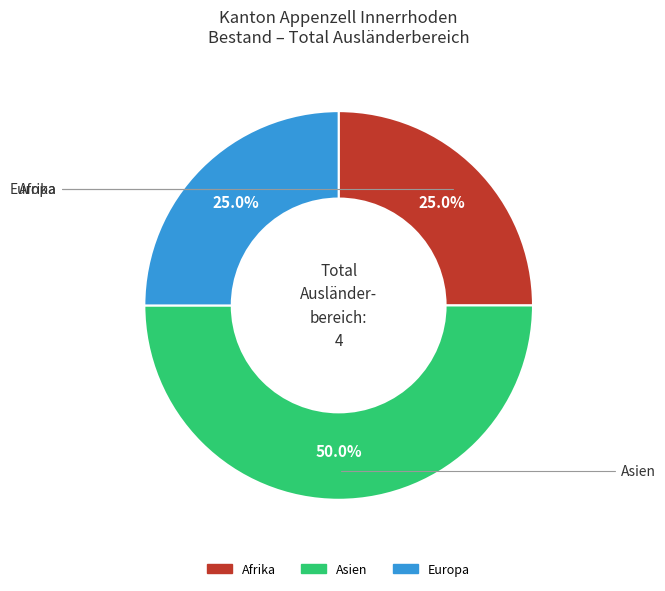

How many segments does this pie chart have?

3